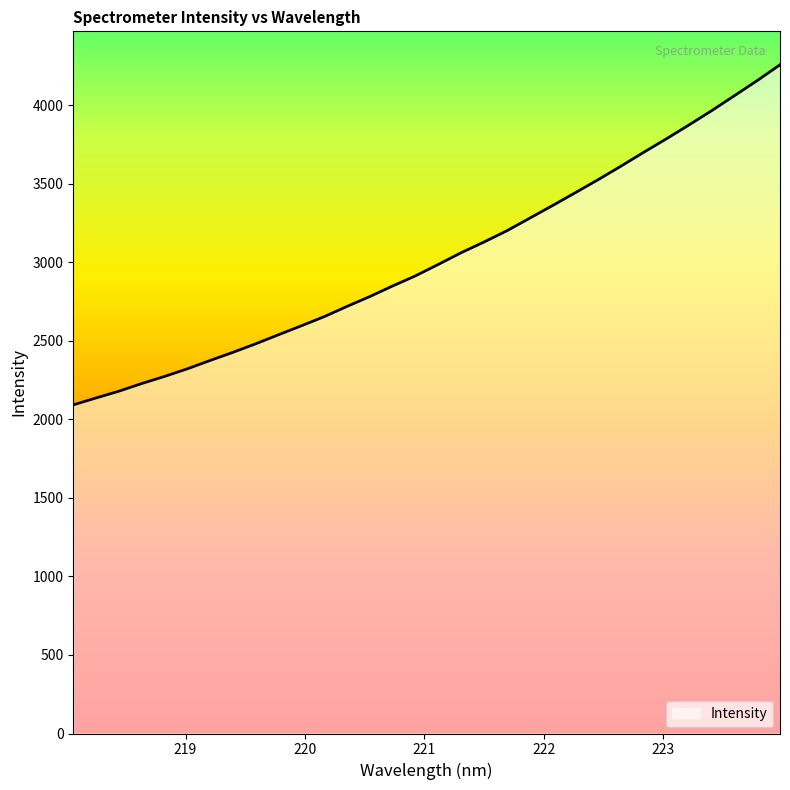

How many categories are shown in the chart?

32